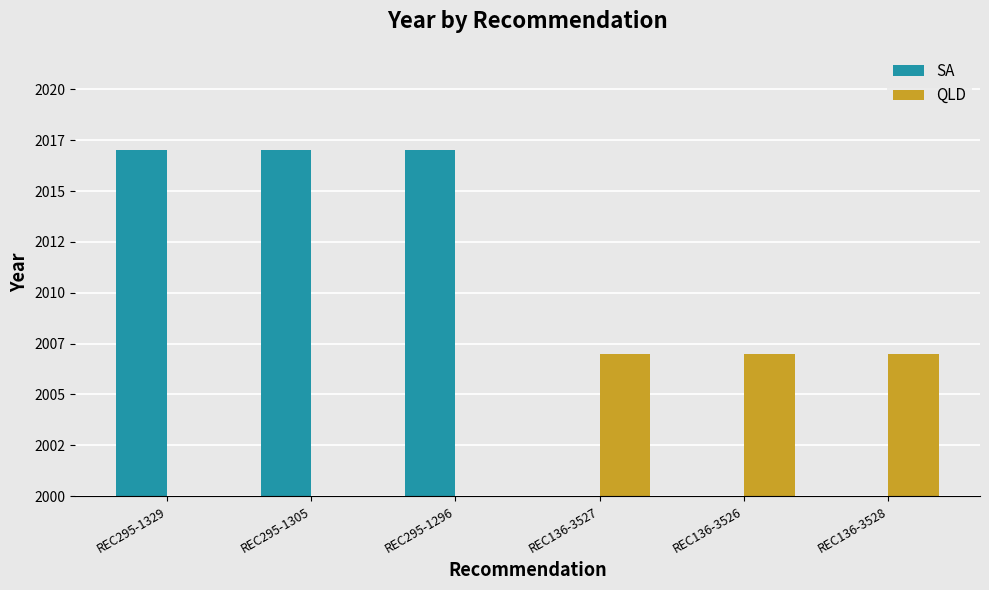

Between REC295-1296 and REC295-1305, which is larger?

REC295-1296